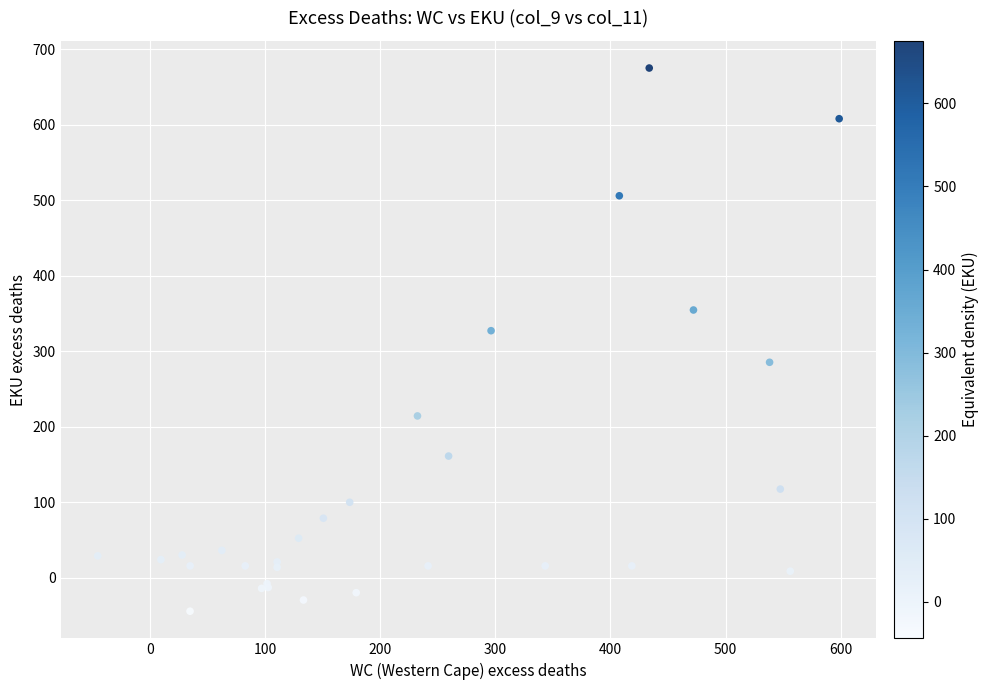

What Y value in the scatter plot is closest to 315?

327.4